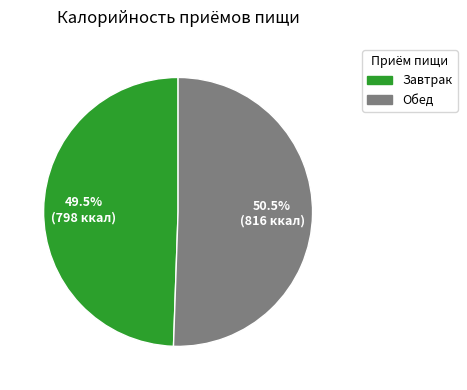

Which slice is the smallest?

Завтрак